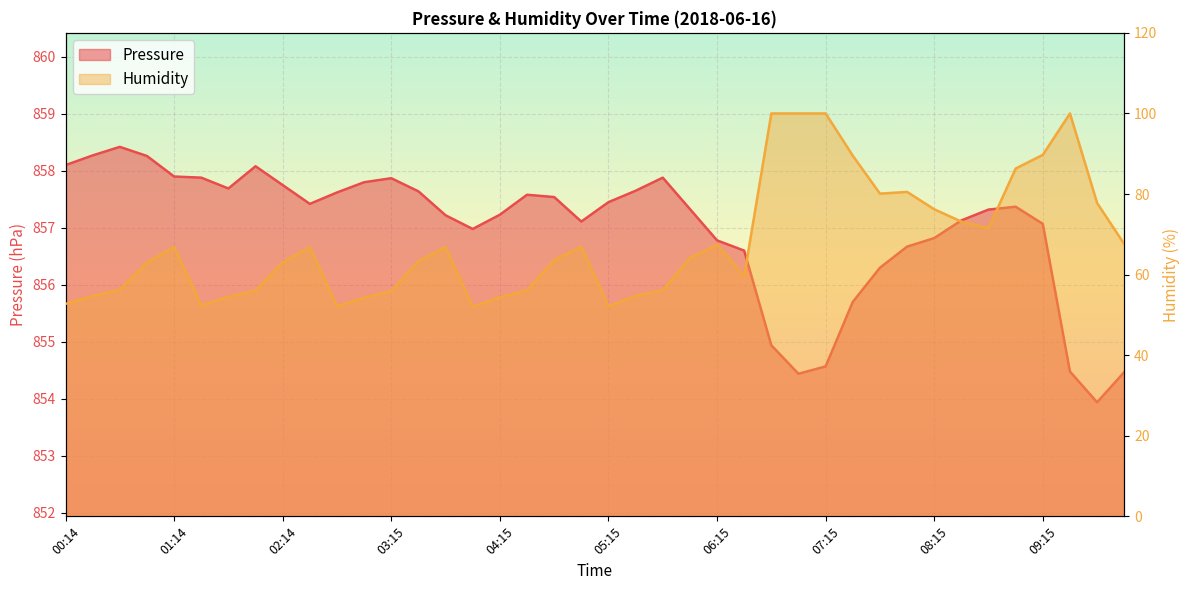

The value of Pressure at 10:01 is 492.0. True or false?

False